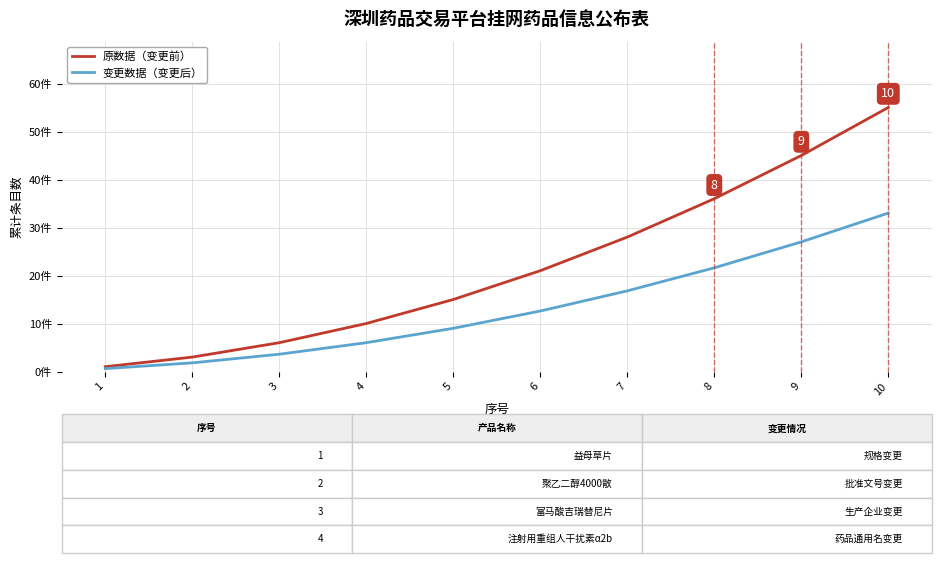

What is the value of the 变更数据（变更后） point at the 8th from the left?

21.6